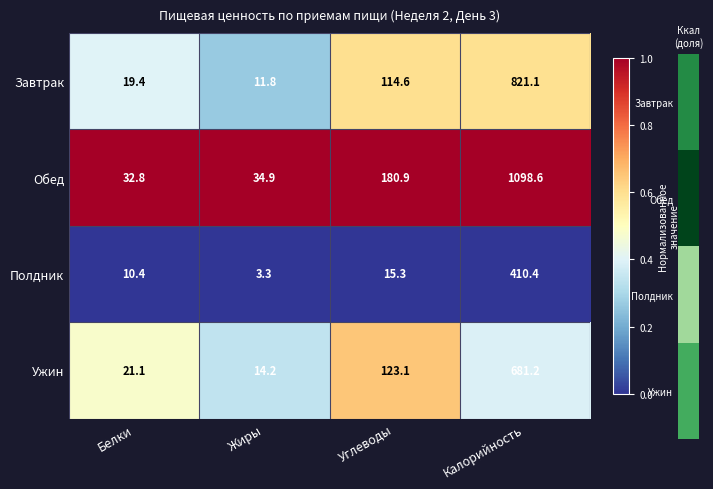

Reading left to right, extract all data points from this chart.

Завтрак: 19.4	11.8	114.6	821.1
Обед: 32.8	34.9	180.9	1098.6
Полдник: 10.4	3.3	15.3	410.4
Ужин: 21.1	14.2	123.1	681.2